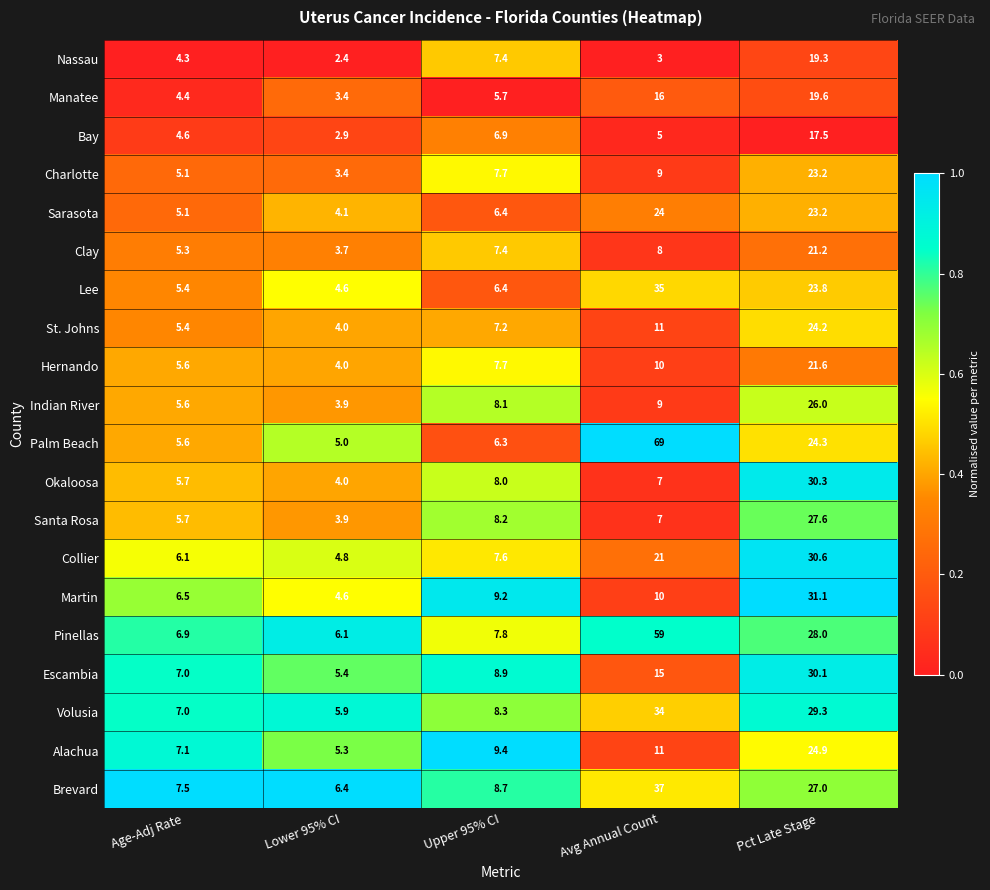

At which category does the chart reach its peak across all series?

Avg Annual Count